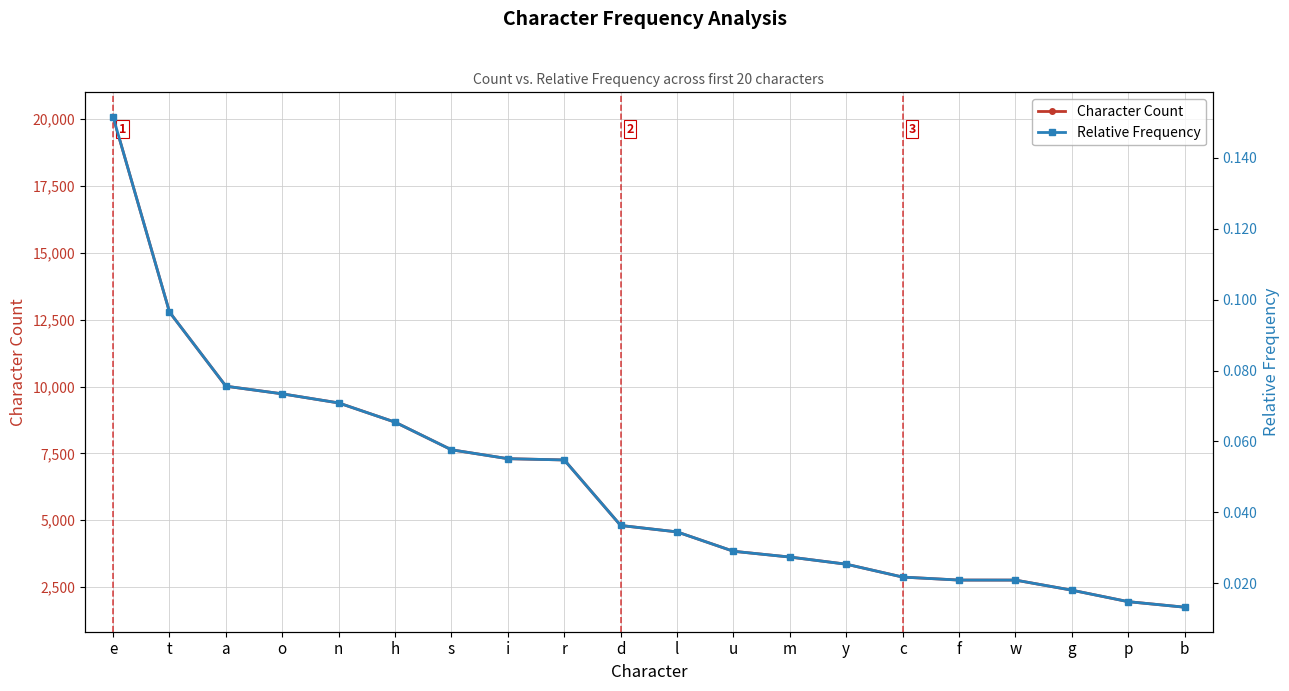

Reading left to right, transcribe all the data shown in this chart.

Character Count: e=20091.0	t=12788.0	a=10015.0	o=9729.0	n=9389.0	h=8670.0	s=7636.0	i=7304.0	r=7256.0	d=4805.0	l=4565.0	u=3840.0	m=3624.0	y=3357.0	c=2875.0	f=2763.0	w=2762.0	g=2385.0	p=1955.0	b=1748.0
Relative Frequency: e=0.2	t=0.1	a=0.1	o=0.1	n=0.1	h=0.1	s=0.1	i=0.1	r=0.1	d=0.0	l=0.0	u=0.0	m=0.0	y=0.0	c=0.0	f=0.0	w=0.0	g=0.0	p=0.0	b=0.0